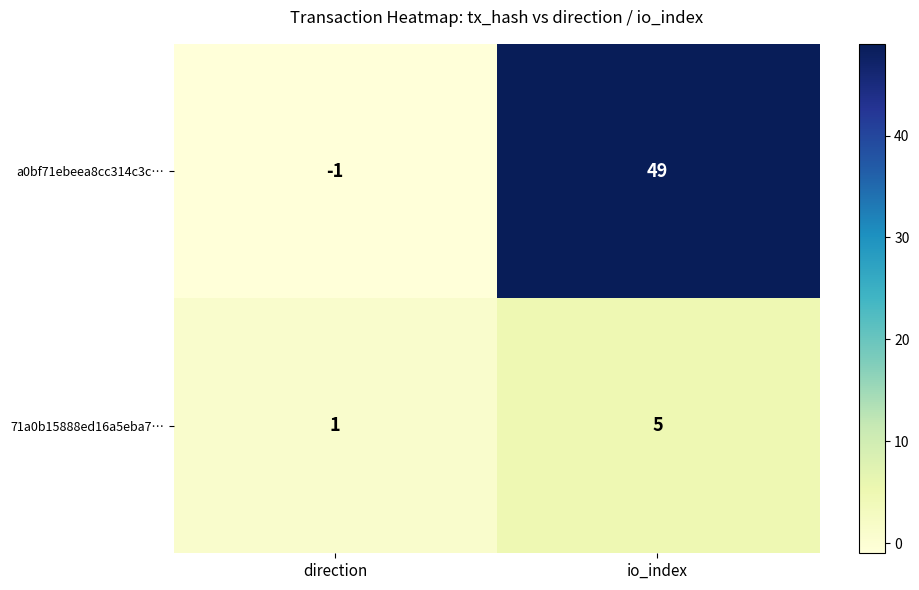

List the series in order of their overall mean, highest first.

a0bf71ebeea8cc314c3c…, 71a0b15888ed16a5eba7…